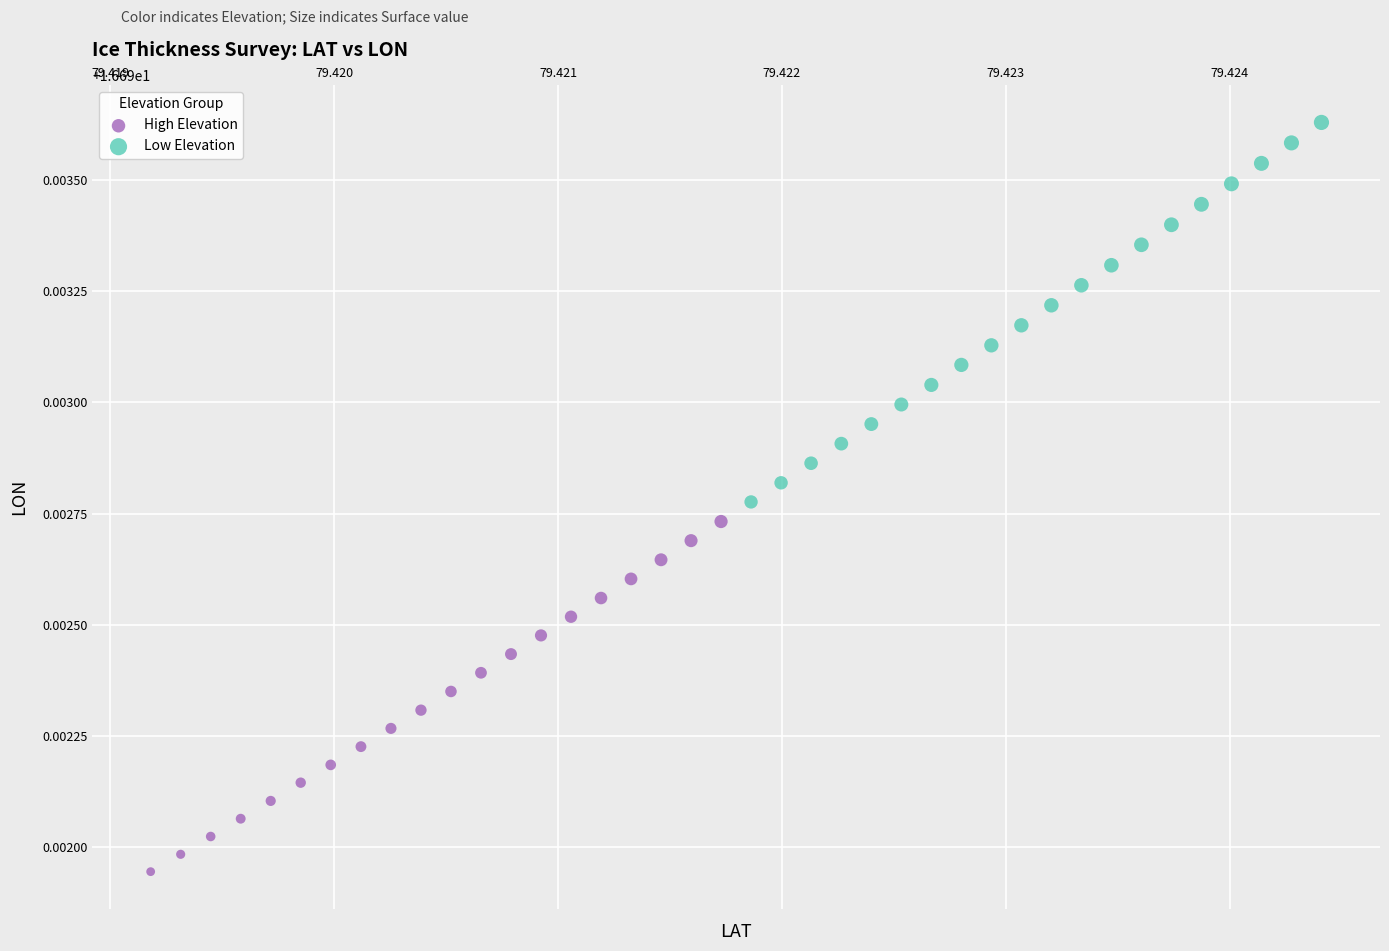

Which series reaches the maximum Y coordinate?

Low Elevation